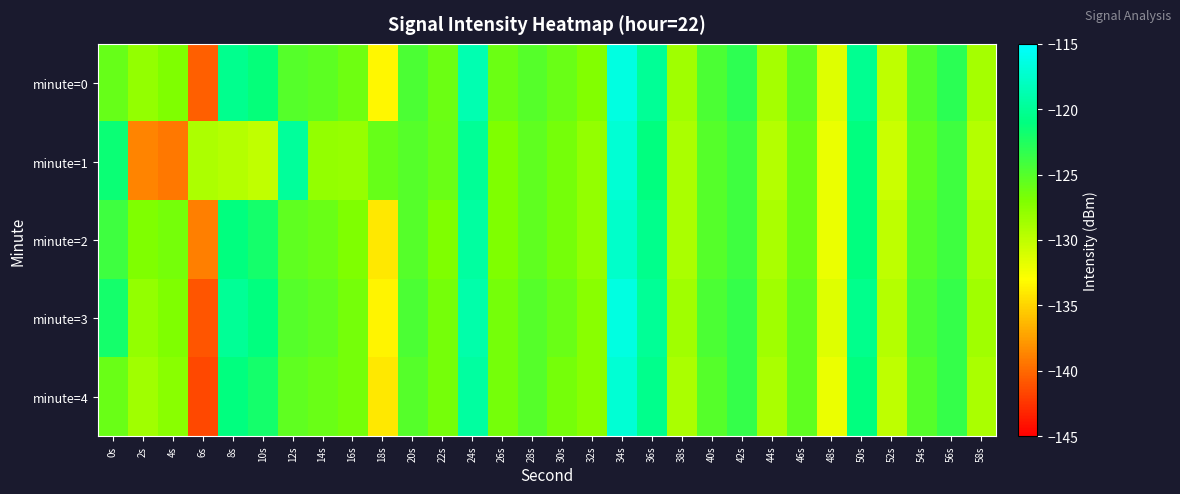

Count the number of data series in this chart.

5